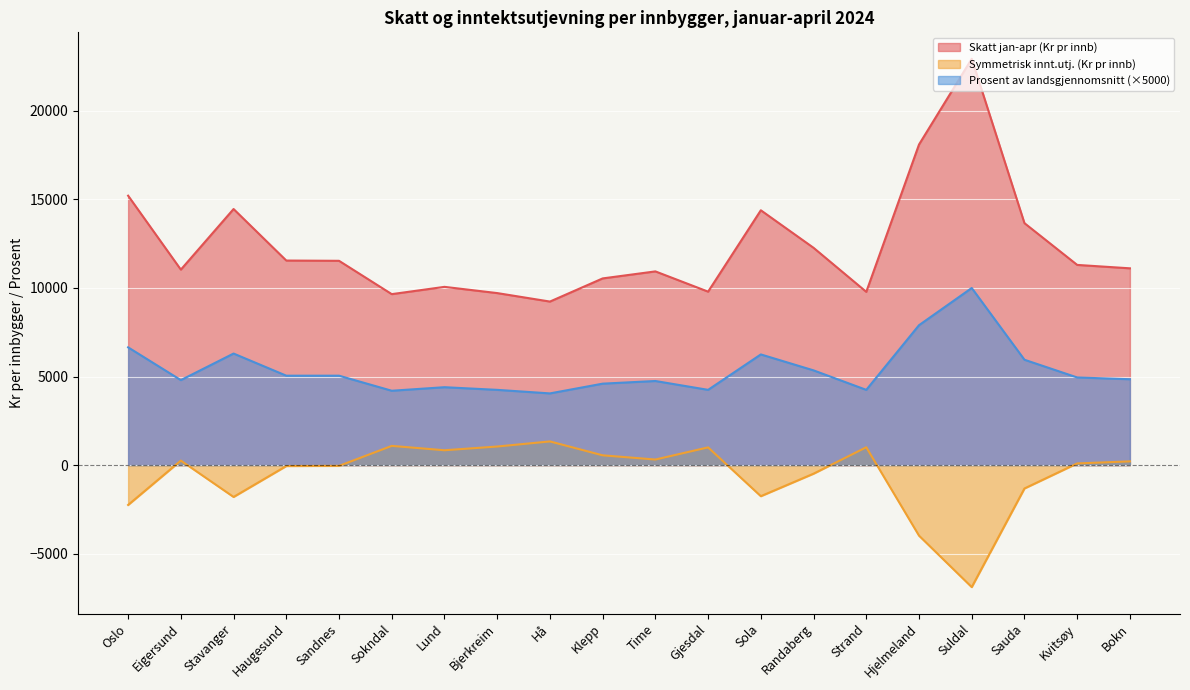

List the series in order of their overall mean, highest first.

Skatt jan-apr (Kr pr innb), Prosent av landsgjennomsnitt (×5000), Symmetrisk innt.utj. (Kr pr innb)